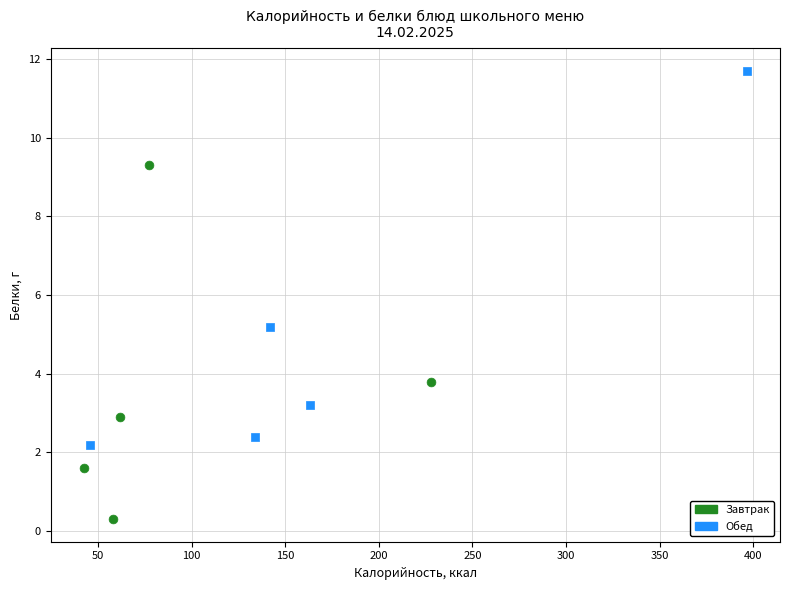

Which series reaches the maximum Y coordinate?

Обед